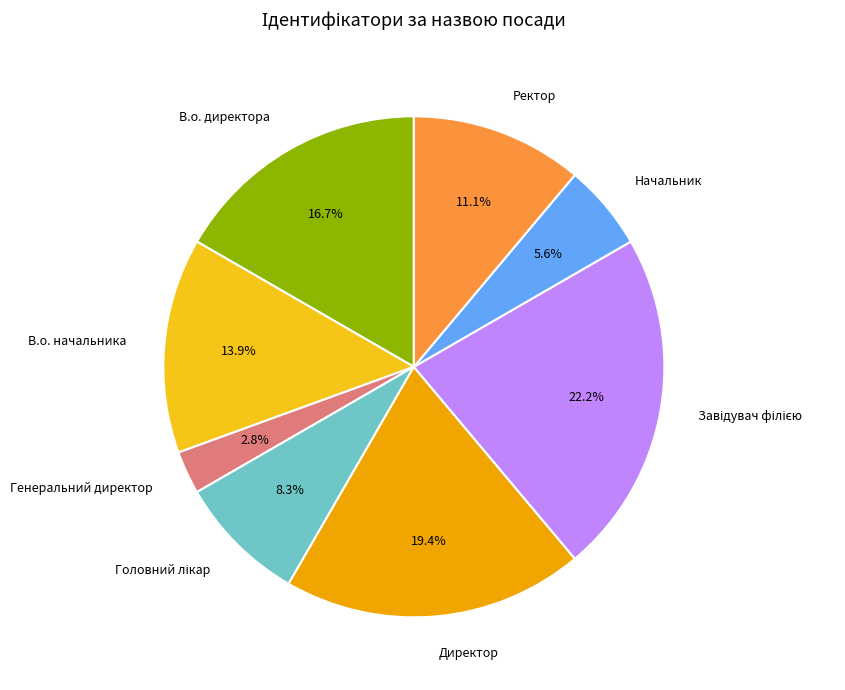

How much of the chart is everything except В.о. начальника?

86.1%